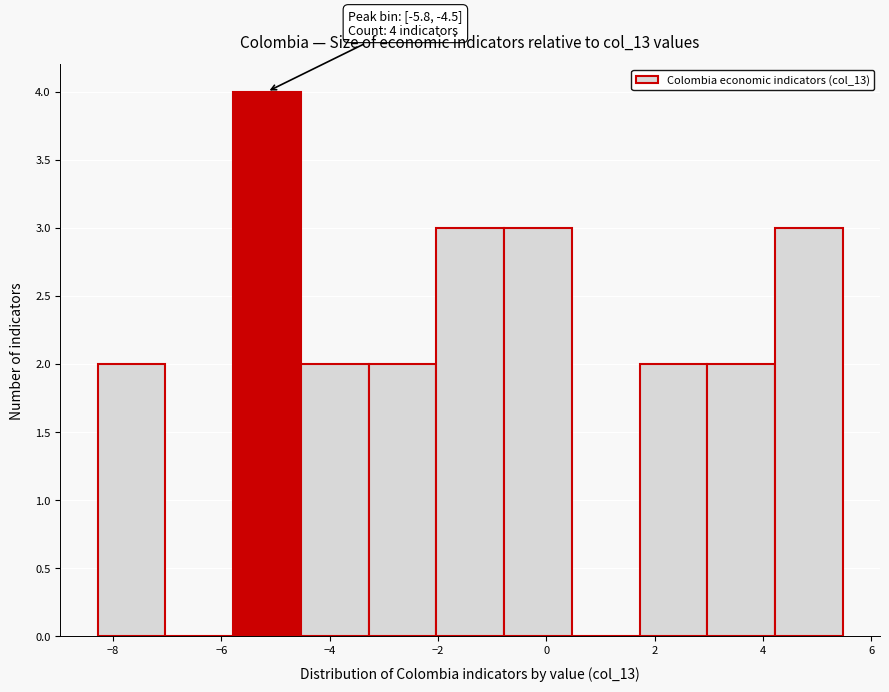

Over which range of the x-axis is the bar tallest?

-5.8 to -4.6